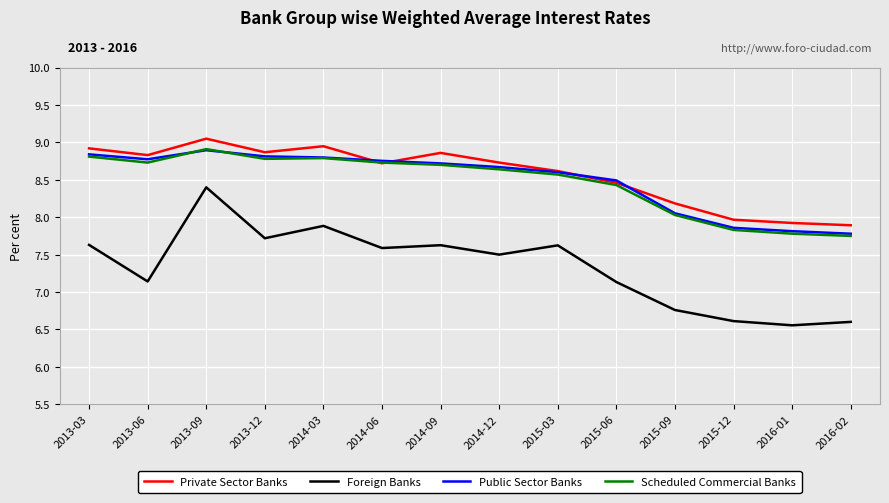

Where does the Private Sector Banks series first go above 8?

2013-03